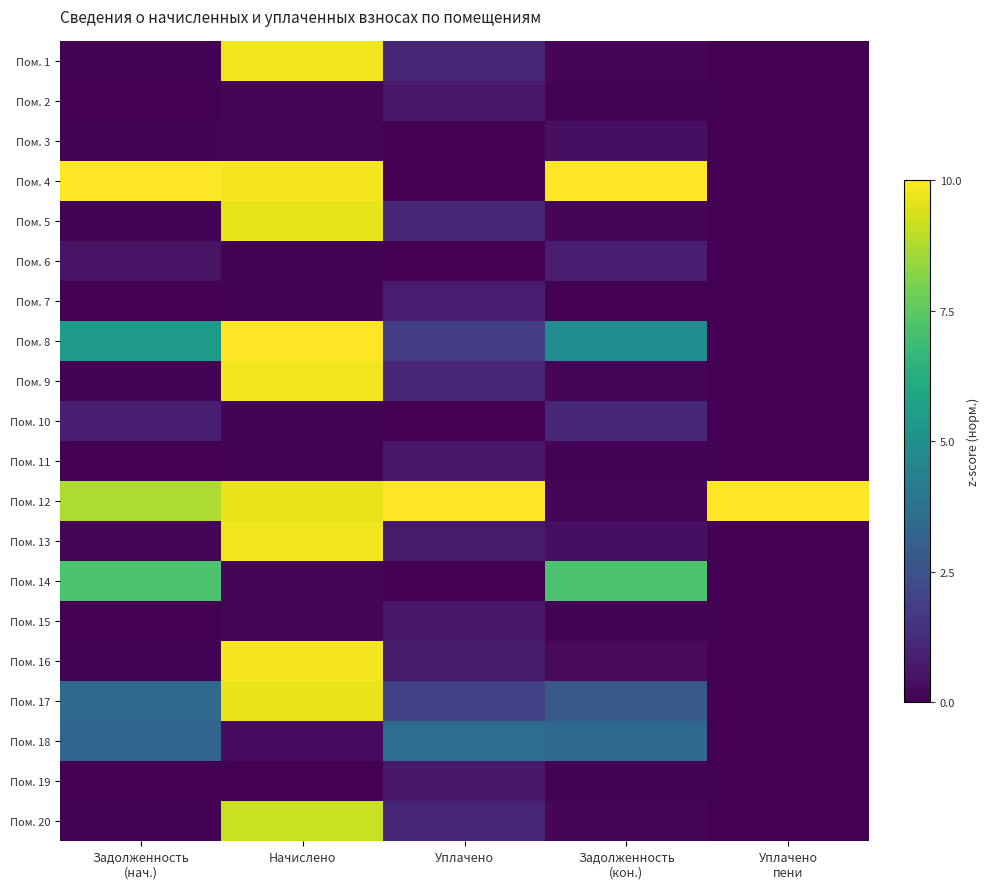

Reading left to right, what are all the values shown in this chart?

Пом. 1: Задолженность
(нач.)=0.0	Начислено=1.0	Уплачено=0.1	Задолженность
(кон.)=0.0	Уплачено
пени=0.0
Пом. 2: Задолженность
(нач.)=0.0	Начислено=0.0	Уплачено=0.1	Задолженность
(кон.)=0.0	Уплачено
пени=0.0
Пом. 3: Задолженность
(нач.)=0.0	Начислено=0.0	Уплачено=0.0	Задолженность
(кон.)=0.0	Уплачено
пени=0.0
Пом. 4: Задолженность
(нач.)=1.0	Начислено=1.0	Уплачено=0.0	Задолженность
(кон.)=1.0	Уплачено
пени=0.0
Пом. 5: Задолженность
(нач.)=0.0	Начислено=1.0	Уплачено=0.1	Задолженность
(кон.)=0.0	Уплачено
пени=0.0
Пом. 6: Задолженность
(нач.)=0.1	Начислено=0.0	Уплачено=0.0	Задолженность
(кон.)=0.1	Уплачено
пени=0.0
Пом. 7: Задолженность
(нач.)=0.0	Начислено=0.0	Уплачено=0.1	Задолженность
(кон.)=0.0	Уплачено
пени=0.0
Пом. 8: Задолженность
(нач.)=0.5	Начислено=1.0	Уплачено=0.2	Задолженность
(кон.)=0.5	Уплачено
пени=0.0
Пом. 9: Задолженность
(нач.)=0.0	Начислено=1.0	Уплачено=0.1	Задолженность
(кон.)=0.0	Уплачено
пени=0.0
Пом. 10: Задолженность
(нач.)=0.1	Начислено=0.0	Уплачено=0.0	Задолженность
(кон.)=0.1	Уплачено
пени=0.0
Пом. 11: Задолженность
(нач.)=0.0	Начислено=0.0	Уплачено=0.1	Задолженность
(кон.)=0.0	Уплачено
пени=0.0
Пом. 12: Задолженность
(нач.)=0.9	Начислено=1.0	Уплачено=1.0	Задолженность
(кон.)=0.0	Уплачено
пени=1.0
Пом. 13: Задолженность
(нач.)=0.0	Начислено=1.0	Уплачено=0.1	Задолженность
(кон.)=0.0	Уплачено
пени=0.0
Пом. 14: Задолженность
(нач.)=0.7	Начислено=0.0	Уплачено=0.0	Задолженность
(кон.)=0.7	Уплачено
пени=0.0
Пом. 15: Задолженность
(нач.)=0.0	Начислено=0.0	Уплачено=0.1	Задолженность
(кон.)=0.0	Уплачено
пени=0.0
Пом. 16: Задолженность
(нач.)=0.0	Начислено=1.0	Уплачено=0.1	Задолженность
(кон.)=0.0	Уплачено
пени=0.0
Пом. 17: Задолженность
(нач.)=0.3	Начислено=1.0	Уплачено=0.2	Задолженность
(кон.)=0.3	Уплачено
пени=0.0
Пом. 18: Задолженность
(нач.)=0.3	Начислено=0.0	Уплачено=0.4	Задолженность
(кон.)=0.3	Уплачено
пени=0.0
Пом. 19: Задолженность
(нач.)=0.0	Начислено=0.0	Уплачено=0.1	Задолженность
(кон.)=0.0	Уплачено
пени=0.0
Пом. 20: Задолженность
(нач.)=0.0	Начислено=0.9	Уплачено=0.1	Задолженность
(кон.)=0.0	Уплачено
пени=0.0